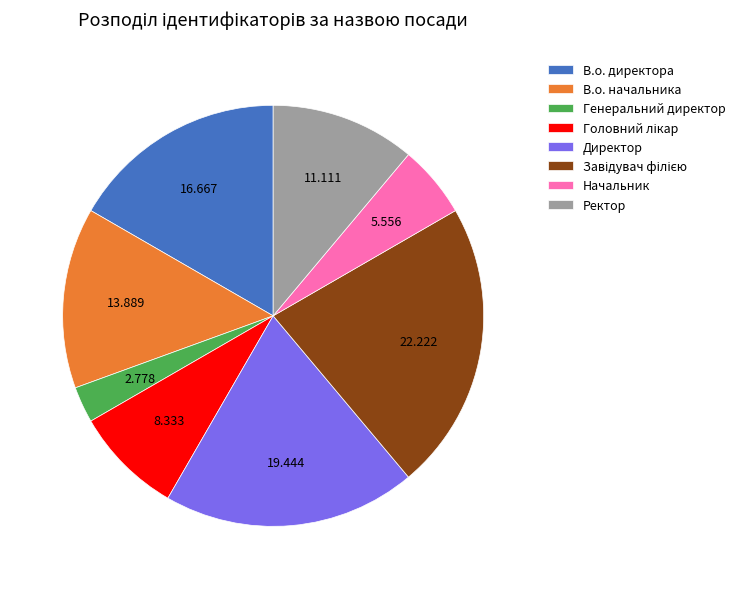

Combined, do В.о. директора and Начальник account for over 50%?

No